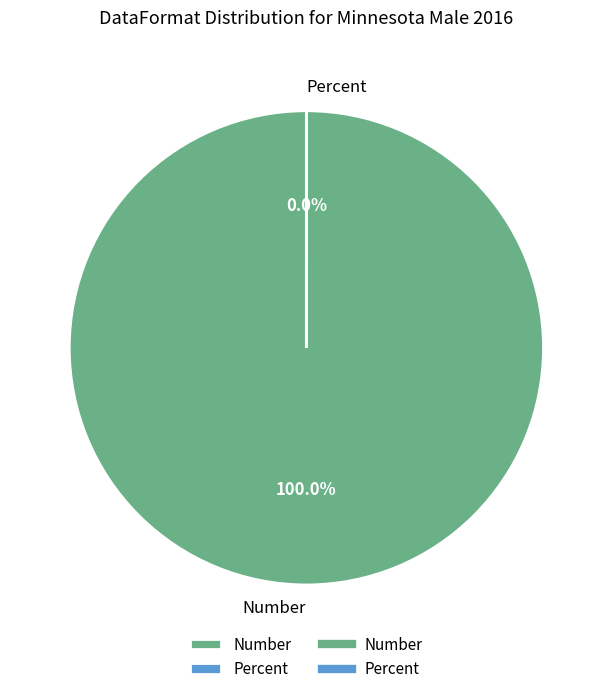

What is the smallest slice in the pie chart?

Percent